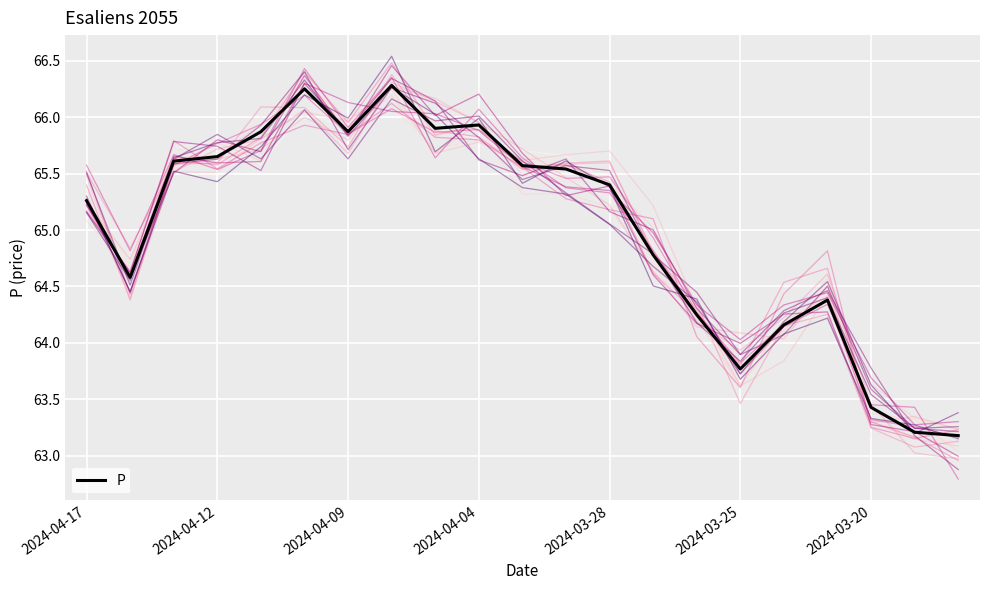

What is the average value?

65.0